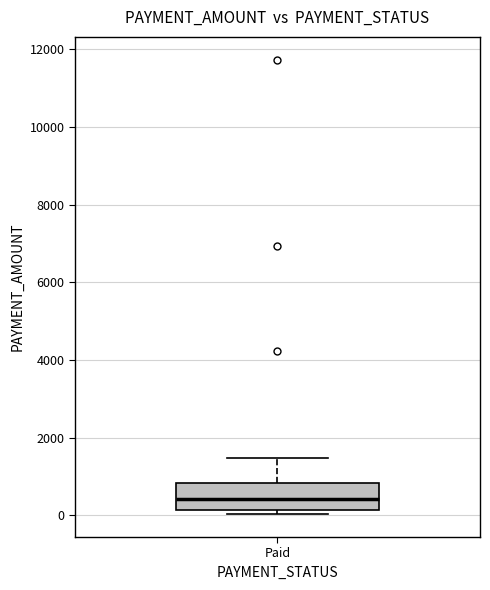

Transcribe this box plot: give where the median line is, the range the box spans, and where the two whiskers end, as read against the y-axis. The values are not printed on the chart, so give them approximately, as read against the axis.

median 400, box 200 to 800, whiskers 0 to 1400